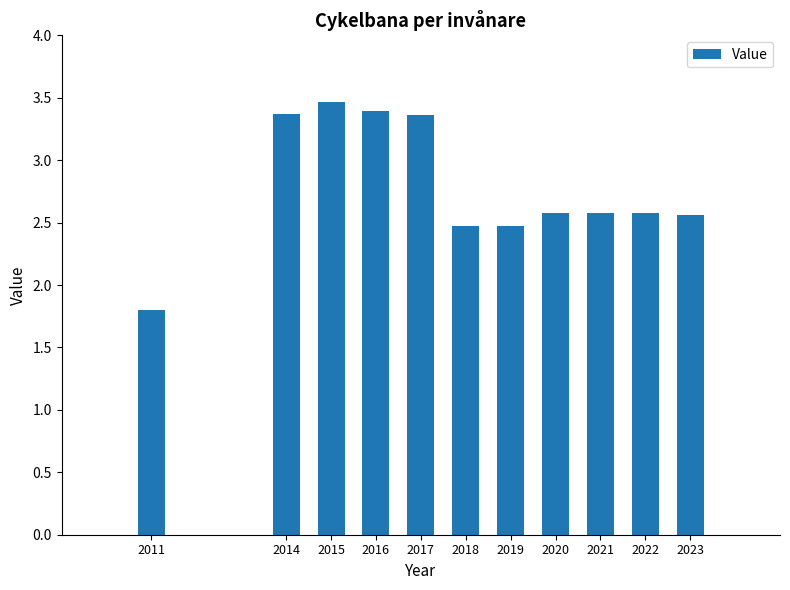

The value at 2016 is 5.9. True or false?

False